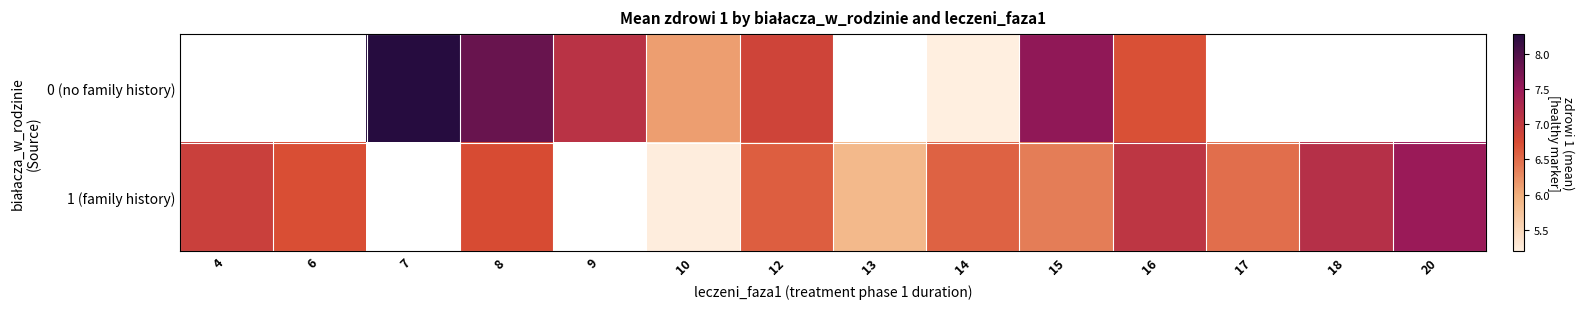

Which label corresponds to the smallest value in the chart?

14